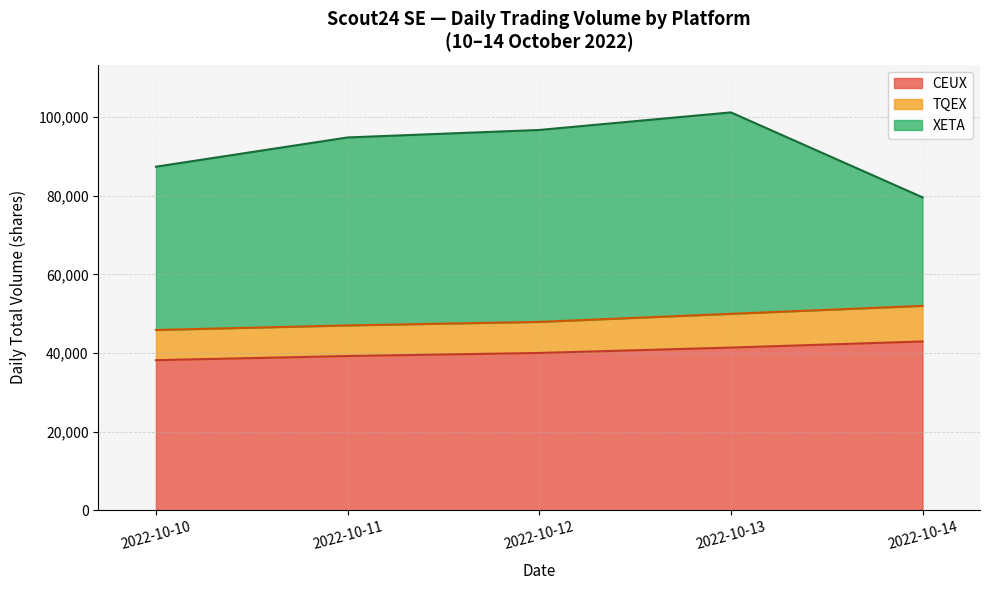

What is the total value across all series at 2022-10-13?

101214